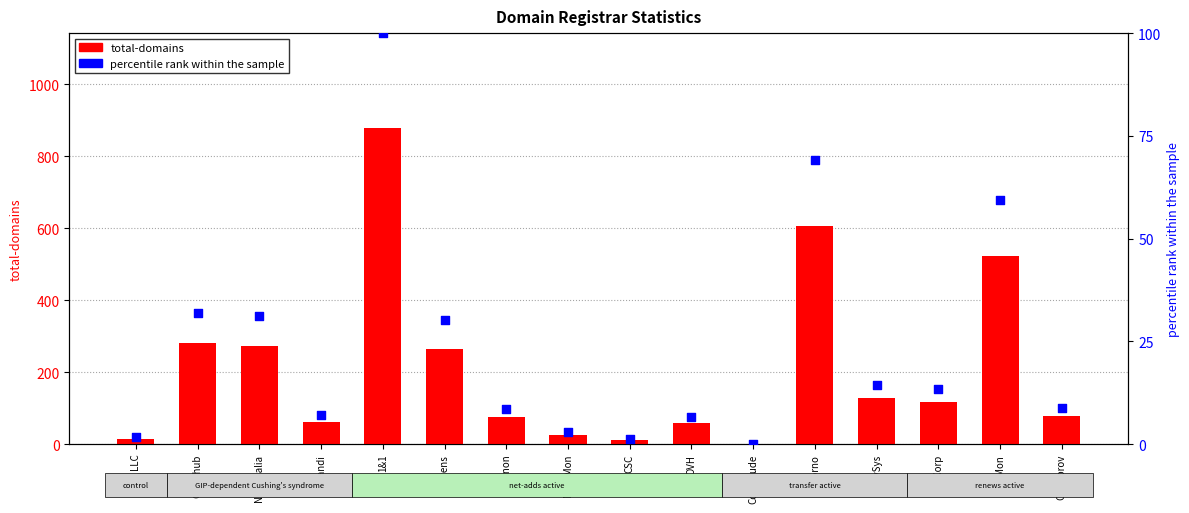

Which series has the widest spread of Y values?

total-domains